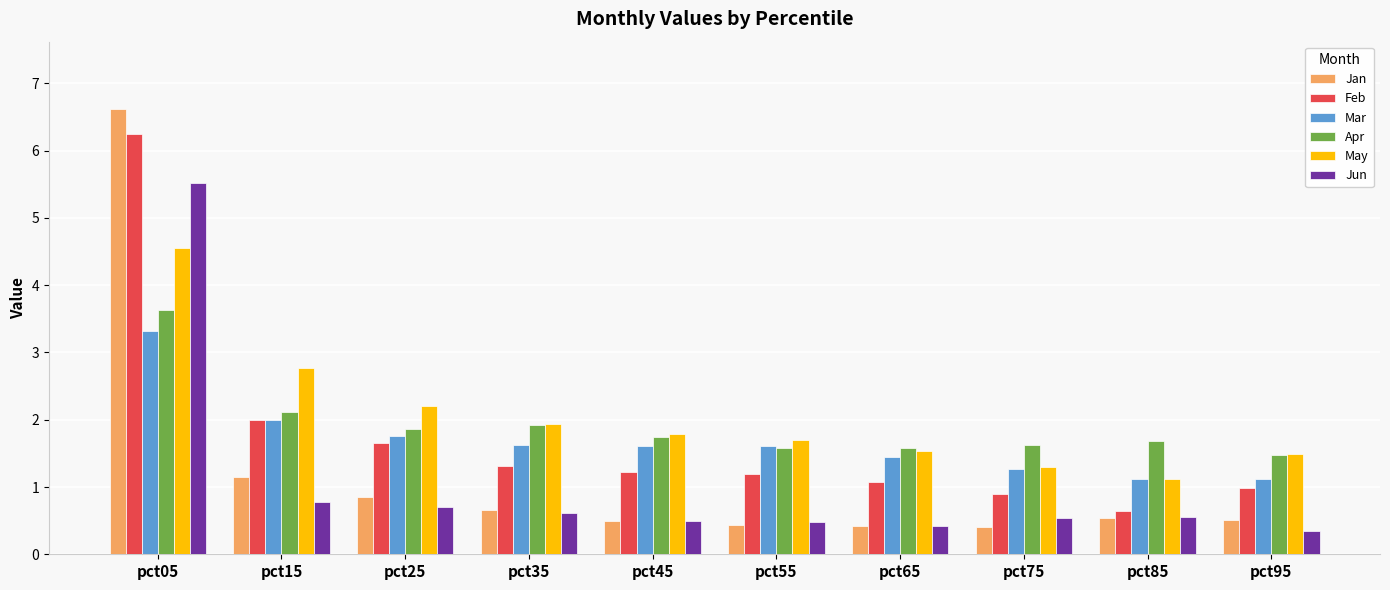

What value does the Apr series have at pct45?

1.7